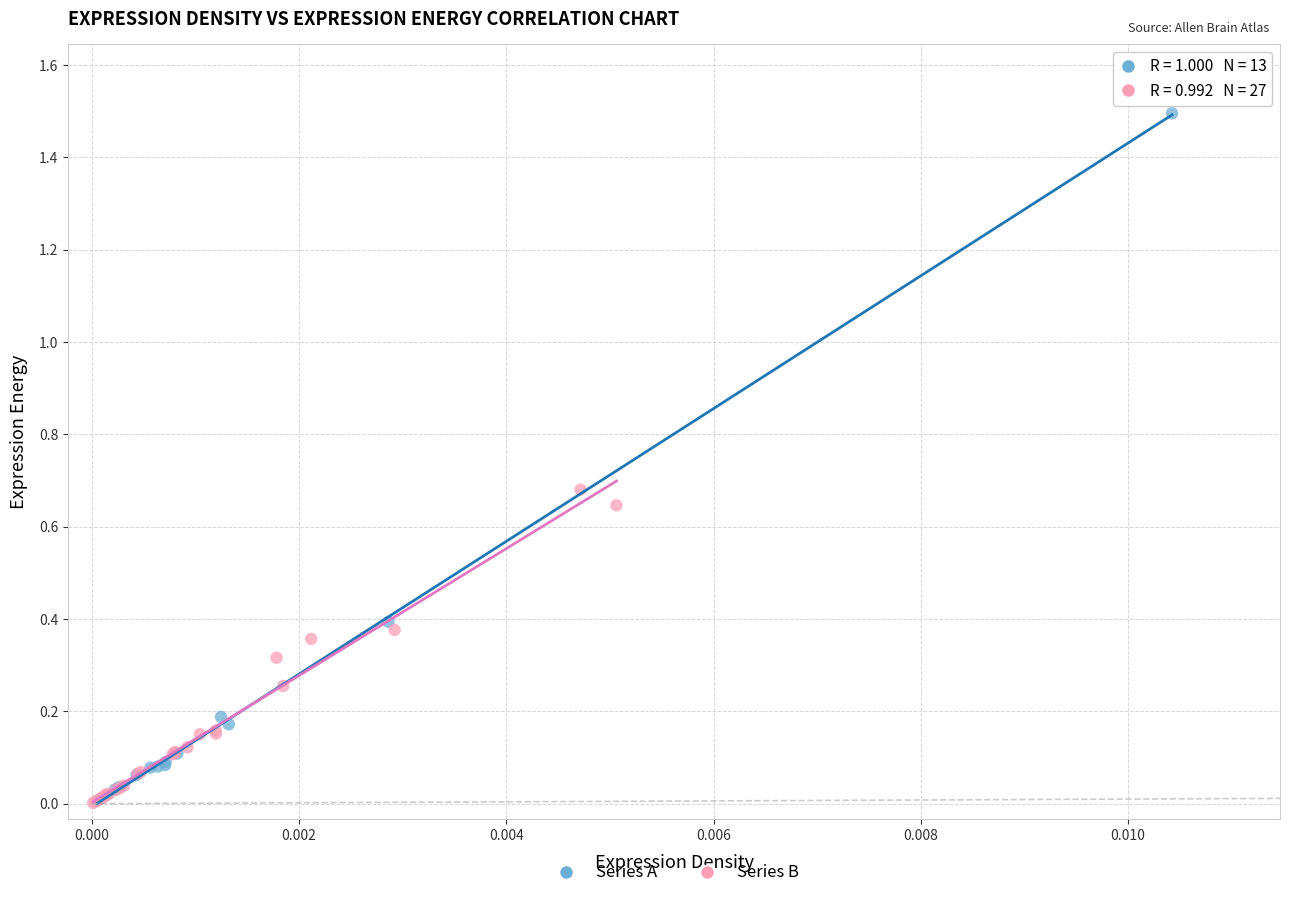

What are all the series names shown in the legend?

Series A, Series B